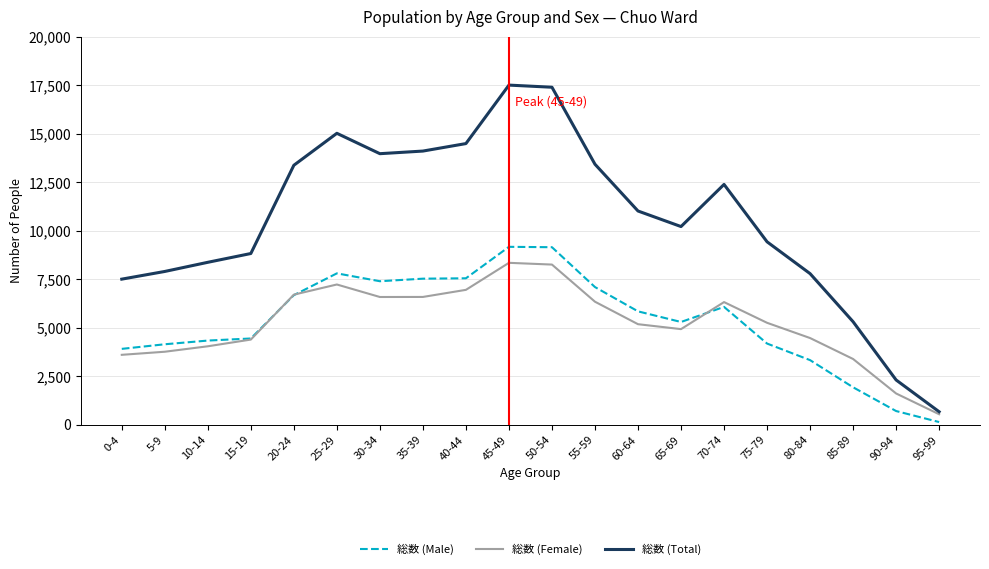

Where does the 総数 (Female) series first go above 5246?

20-24